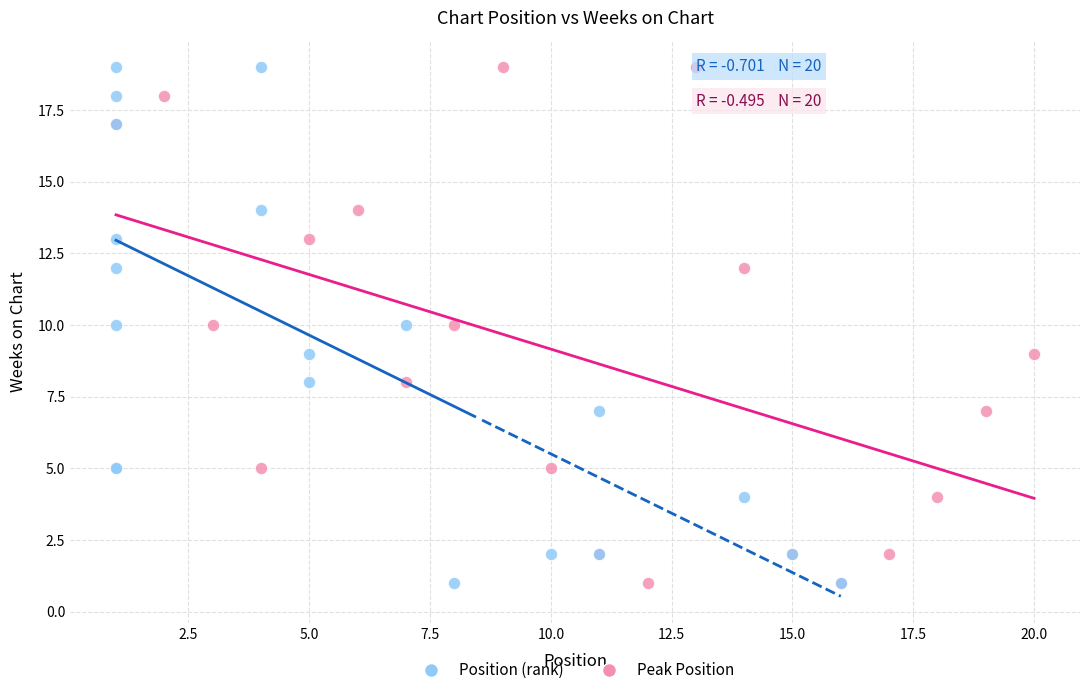

What are all the series names shown in the legend?

Position (rank), Peak Position